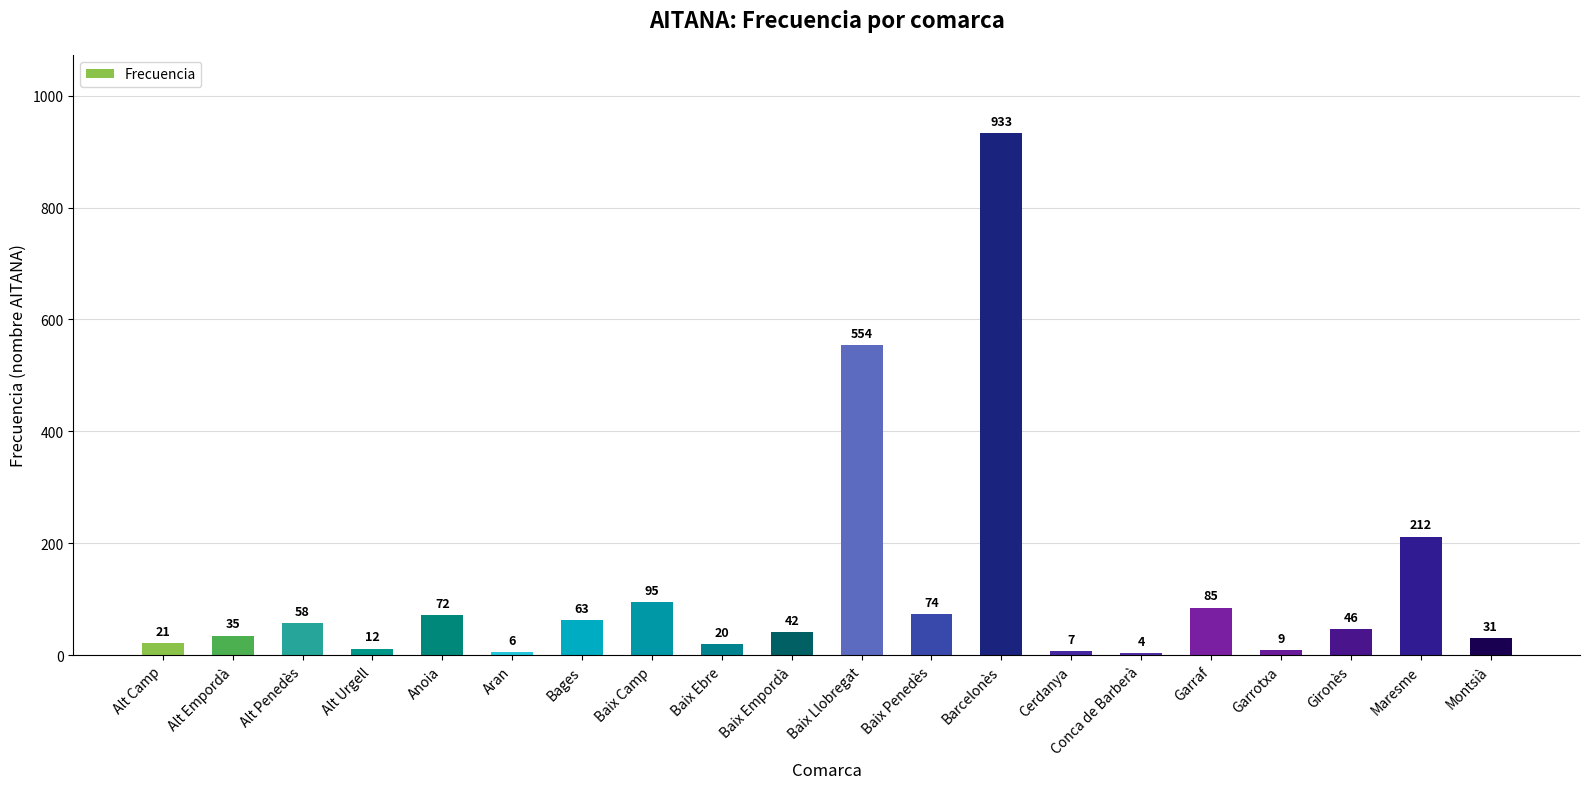

Are the bars horizontal?

No